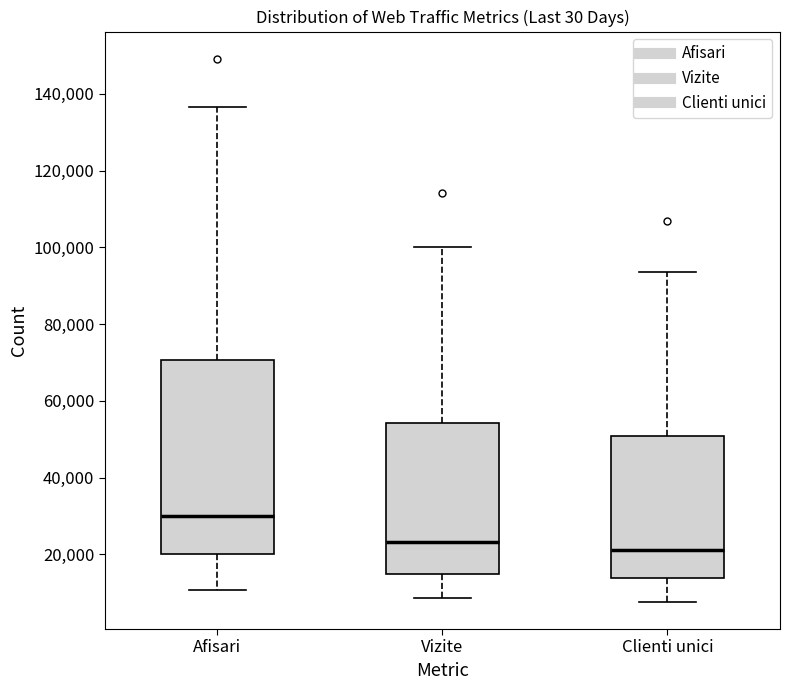

Which box has the highest median line?

Afisari